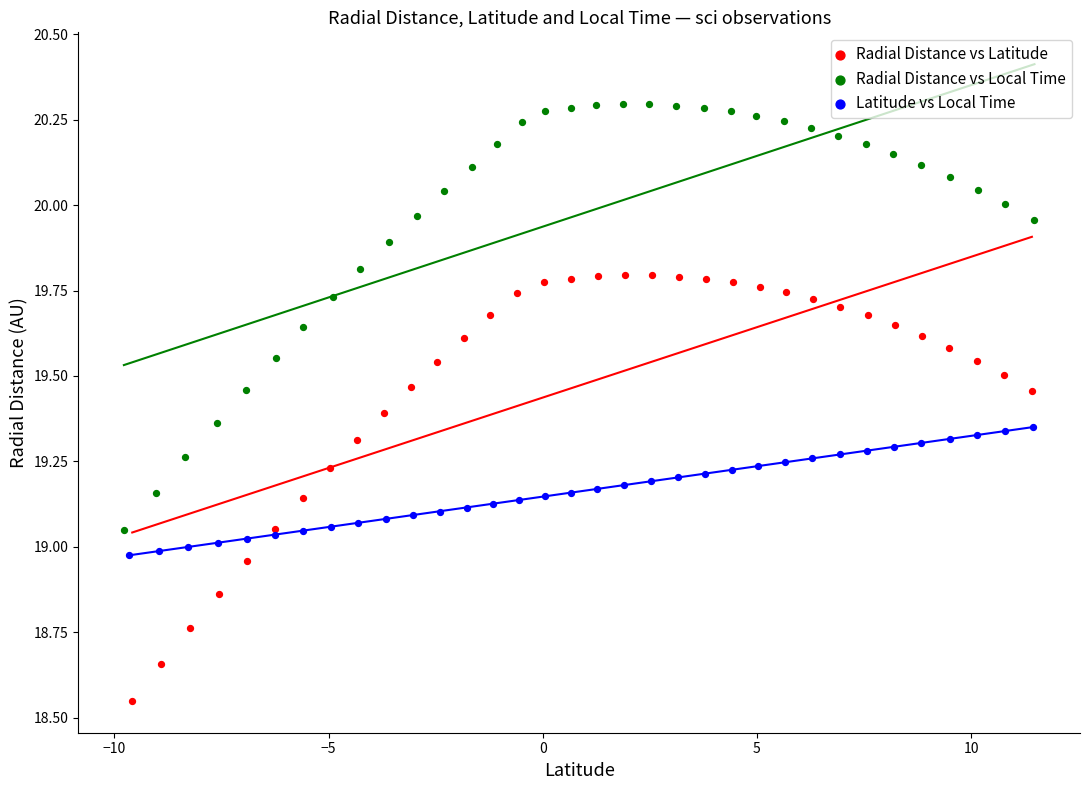

Which series contains the lowest Y value?

Radial Distance vs Latitude